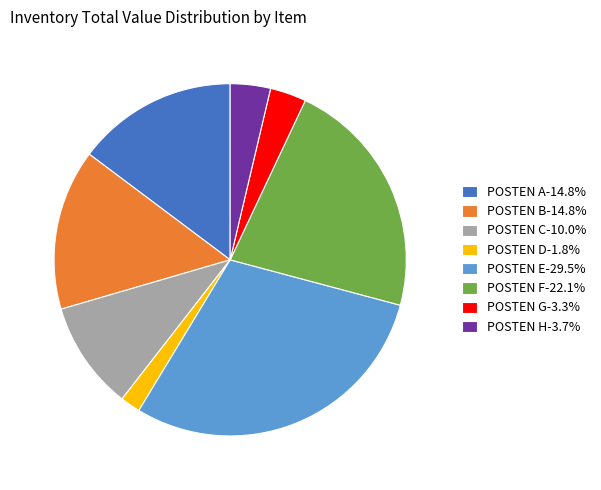

Does any single category account for the majority?

No